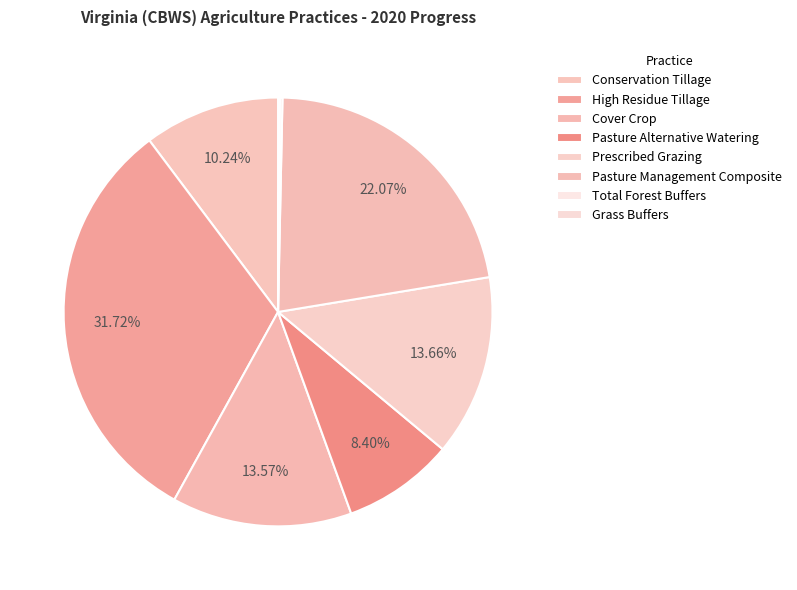

To the nearest percent, what is the difference between the Grass Buffers and Cover Crop slice percentages?

13%